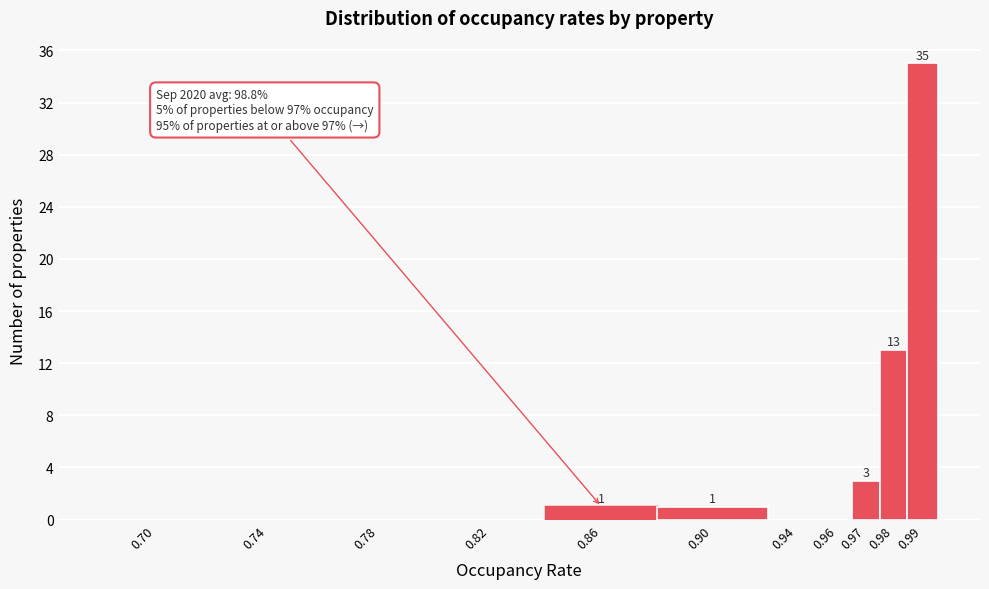

Reading right to left, transcribe all the data shown in this chart.

0.99=35	0.98=13	0.97=3	0.96=0	0.94=0	0.90=1	0.86=1	0.82=0	0.78=0	0.74=0	0.70=0